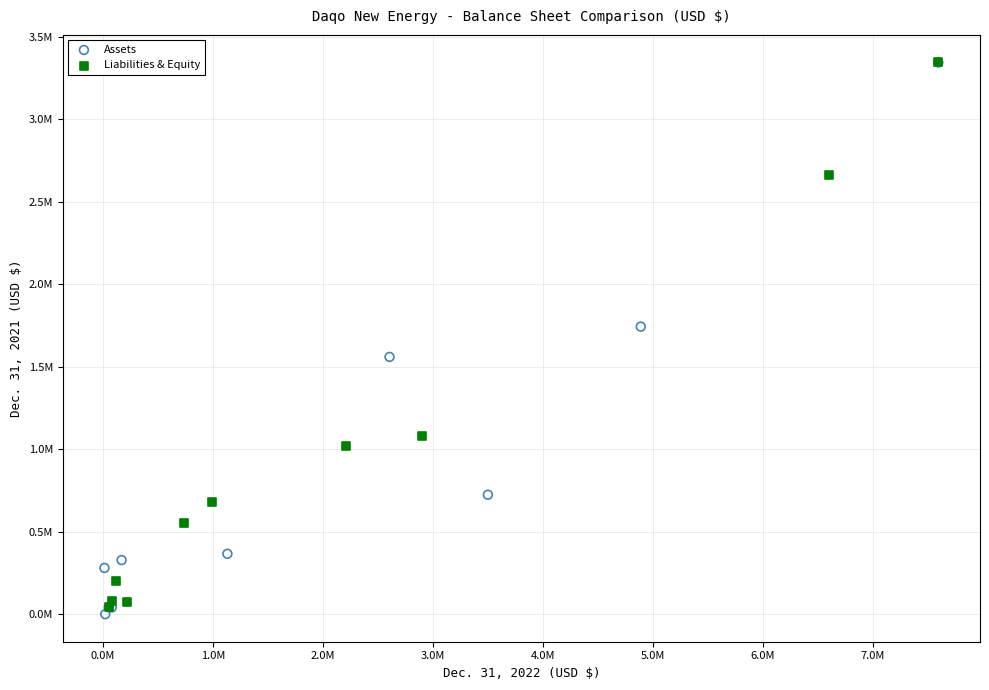

Which series has the largest Y range (max minus min)?

Assets